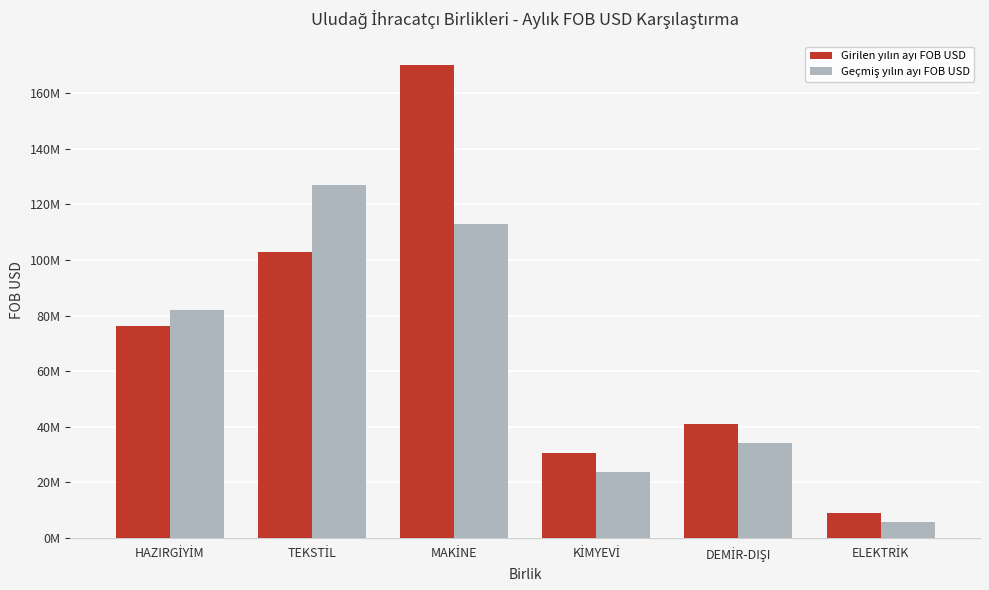

What position from the left is HAZIRGİYİM?

1